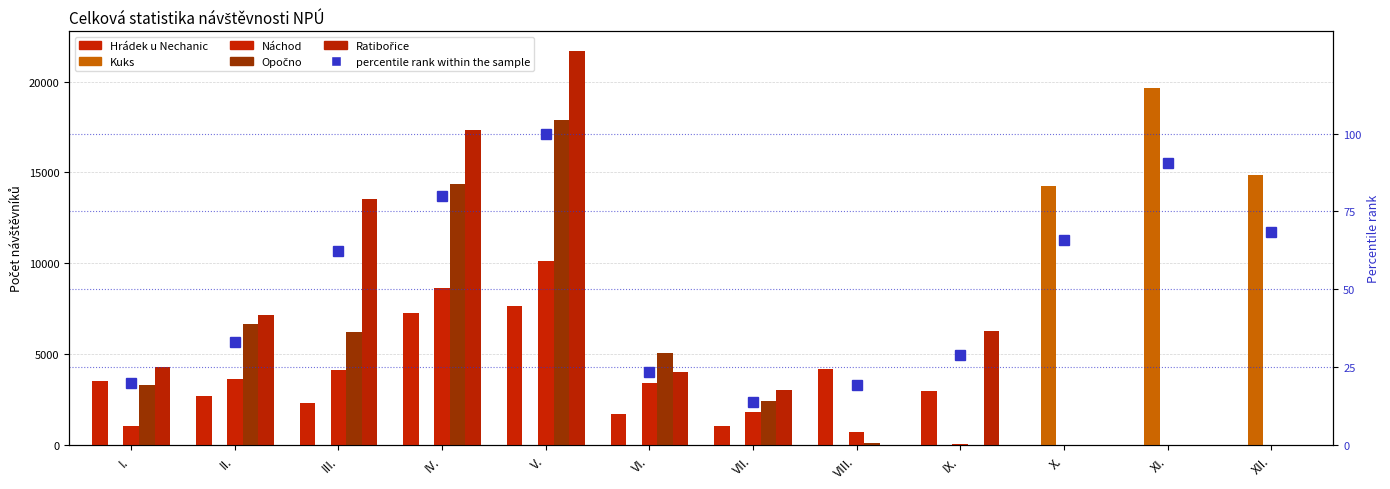

Which has a higher value, II. or XI.?

II.